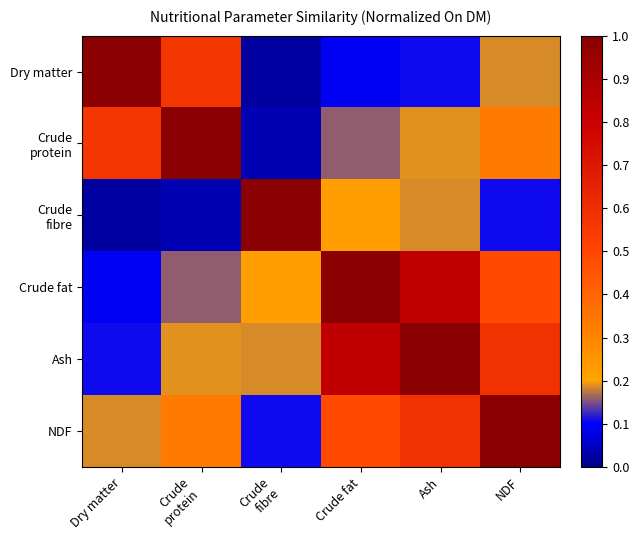

List the series in order of their peak value, highest first.

Dry matter, Crude protein, Crude fibre, Crude fat, Ash, NDF